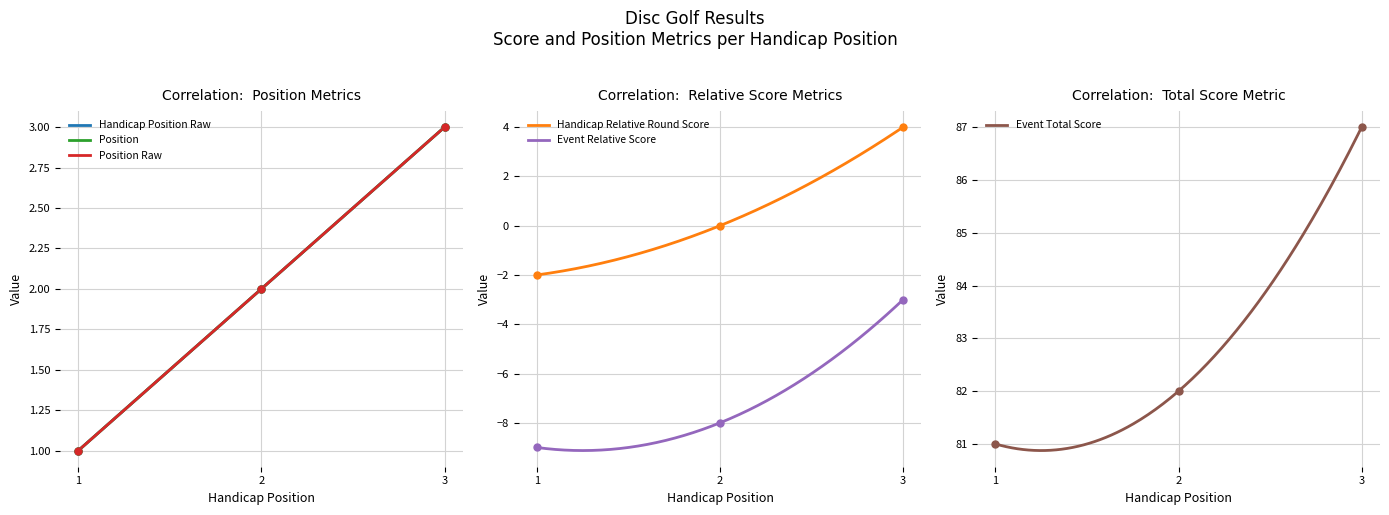

What is the minimum value for Handicap Relative Round Score?

-2.0